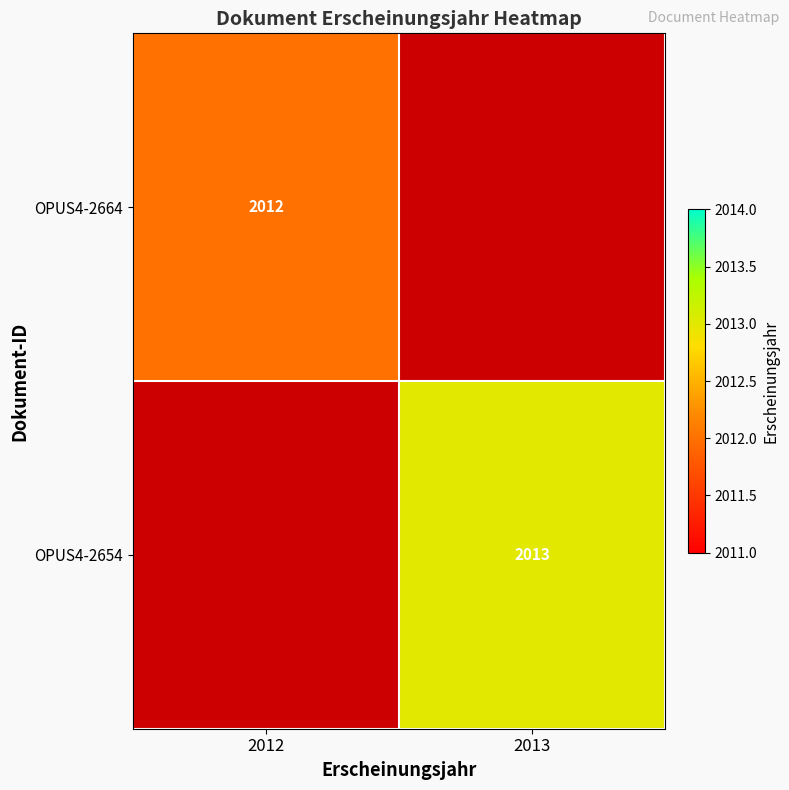

The OPUS4-2654 series shows 501 at 2013. True or false?

False